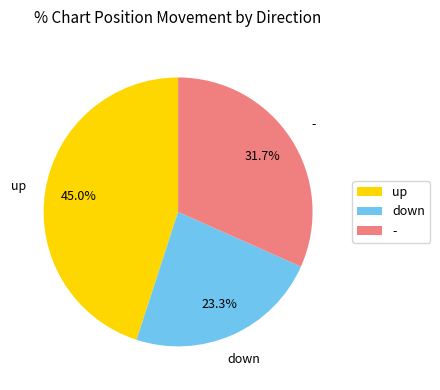

Is it true that up is 40% of the pie?

False